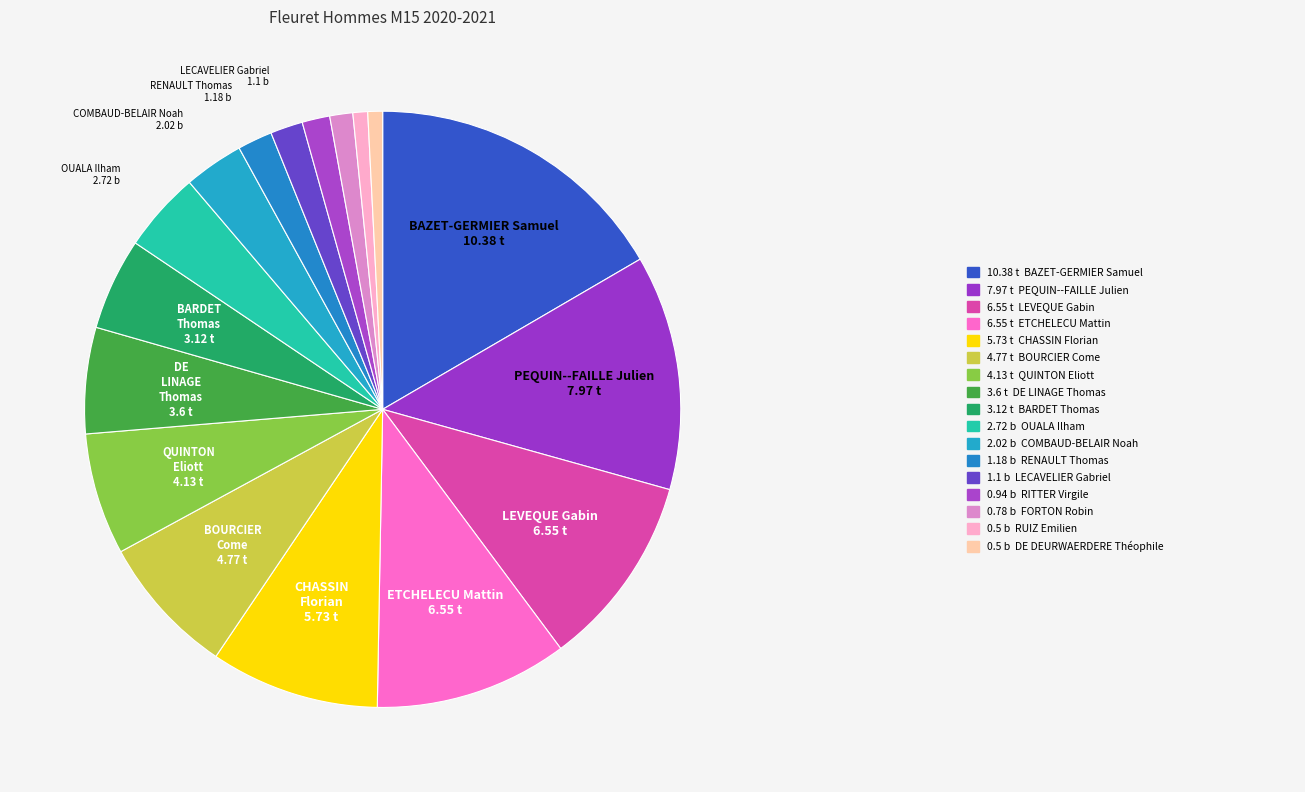

To the nearest percent, what is the difference between the largest and smallest slice percentages?

16%